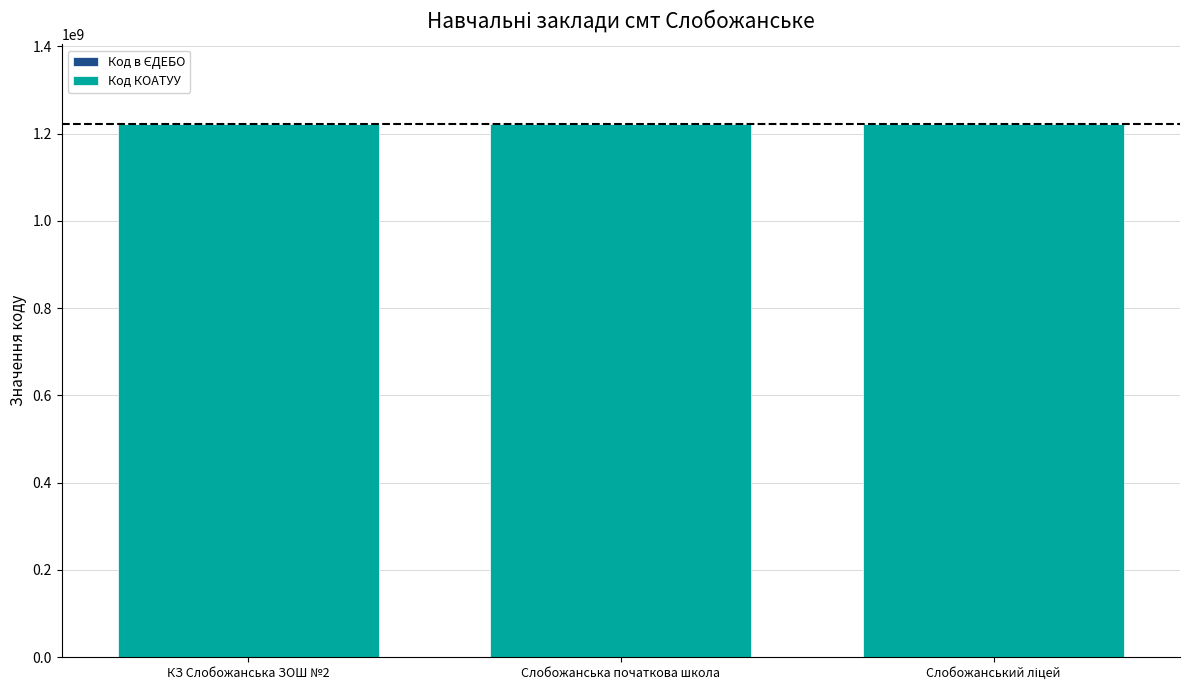

At which category is the sum across all series the highest?

КЗ Слобожанська ЗОШ №2